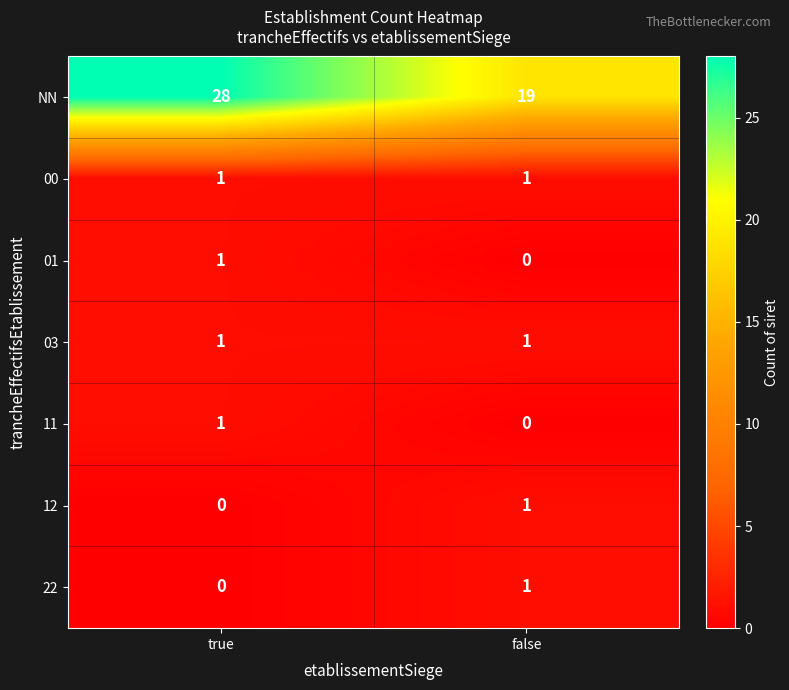

Between true and false, which series saw the biggest shift?

NN